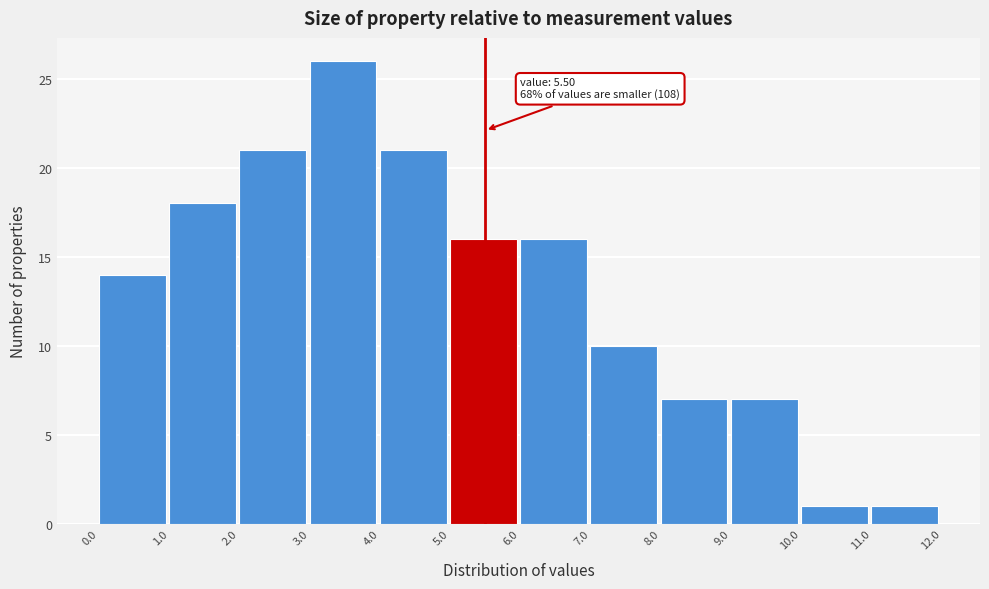

Over which range of the x-axis is the bar tallest?

3.0 to 4.0